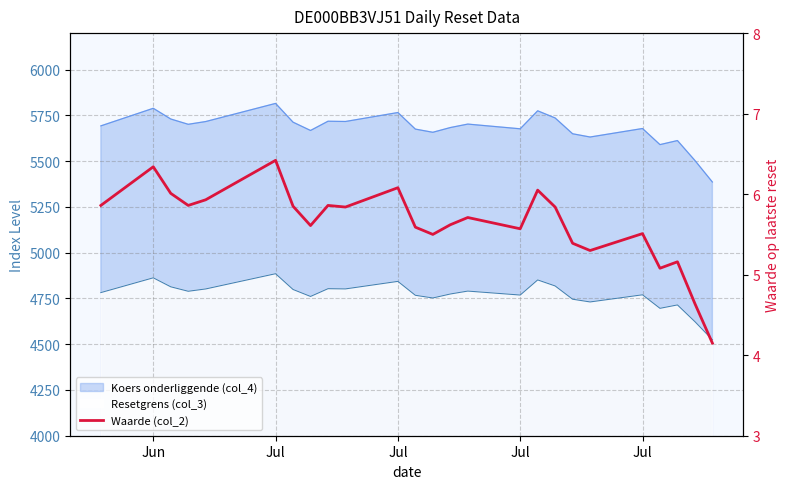

Reading left to right, extract all data points from this chart.

5.9	6.3	6.0	5.9	5.9	6.4	5.8	5.6	5.9	5.8	6.1	5.6	5.5	5.6	5.7	5.6	6.0	5.8	5.4	5.3	5.5	5.1	5.2	4.6	4.2